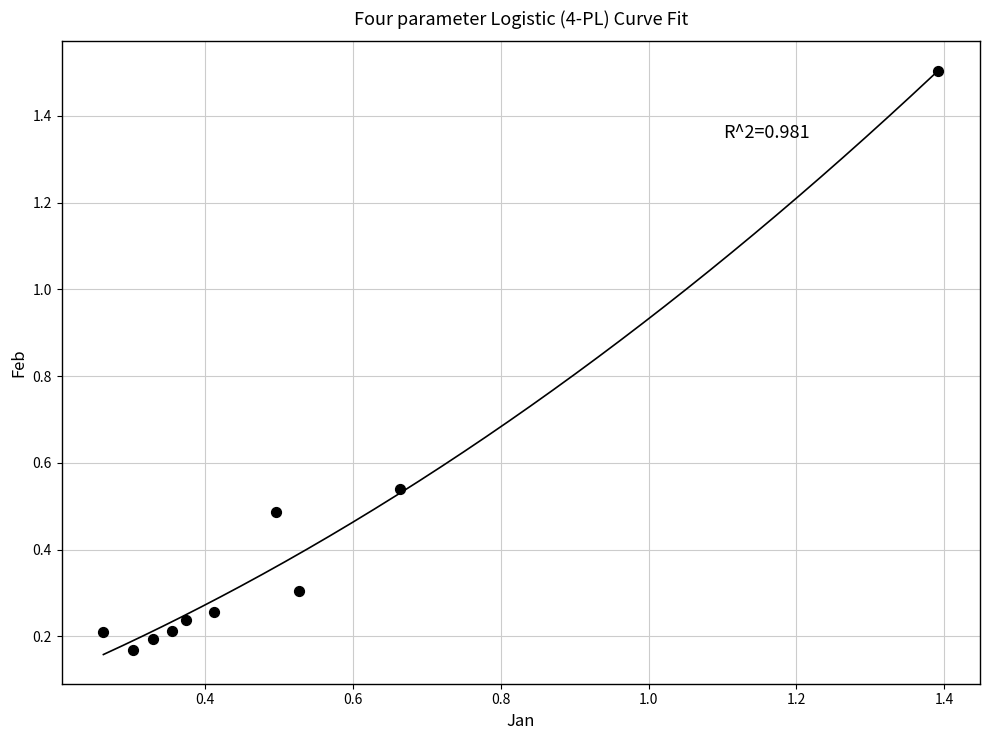

What is the range of X values (max minus min)?

1.1